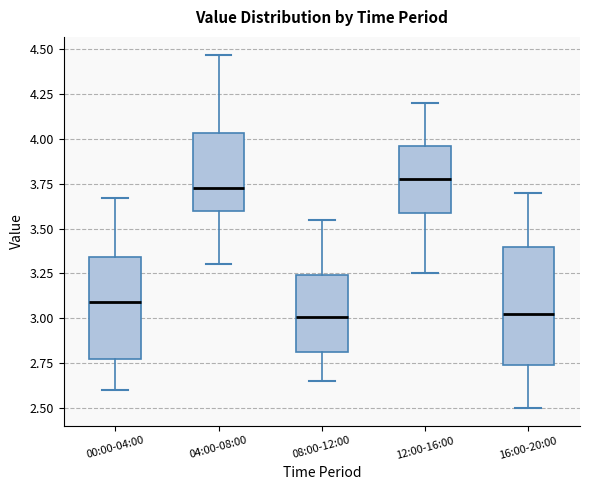

Which box is the tallest, from its lower edge to its upper edge?

16:00-20:00